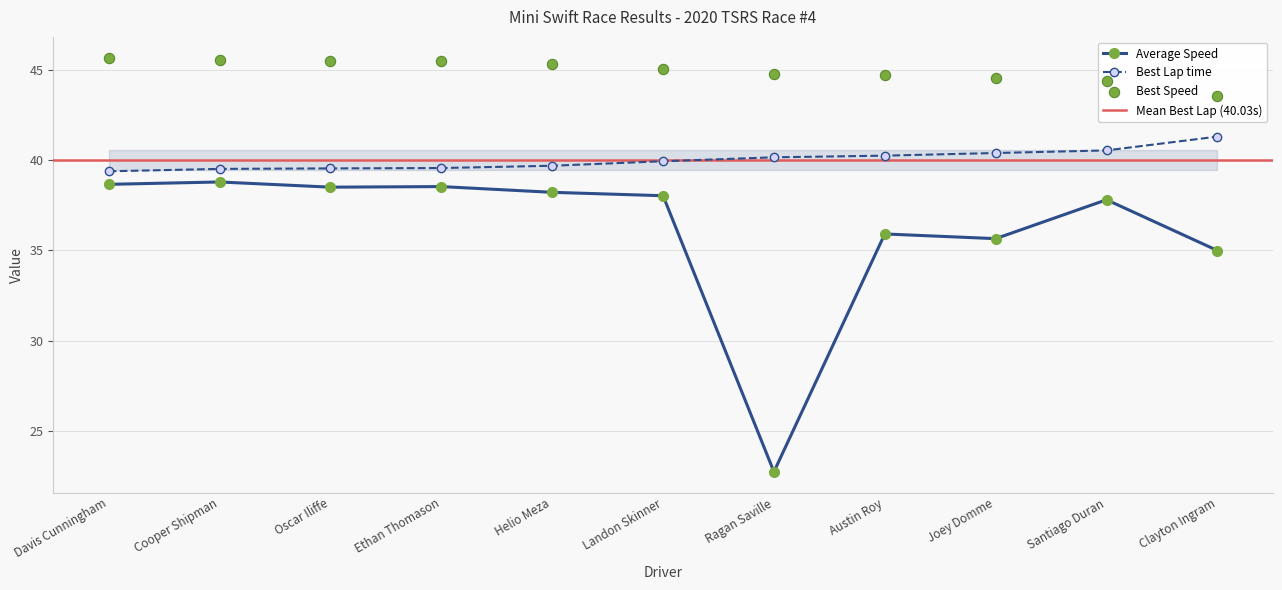

At how many categories does at least one series exceed 43?

11